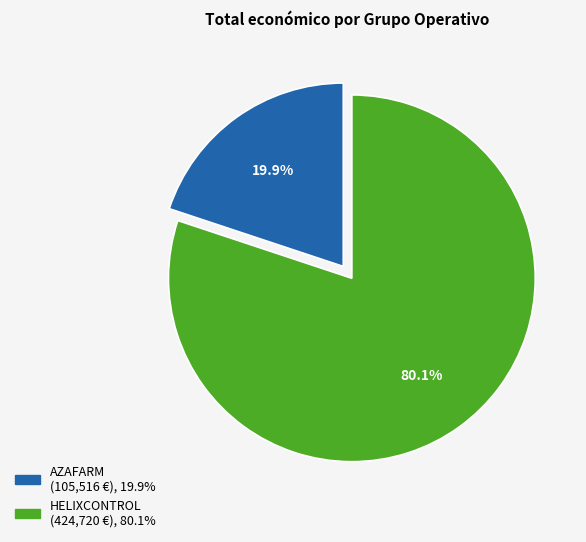

Is there any slice that represents more than half of the pie?

Yes